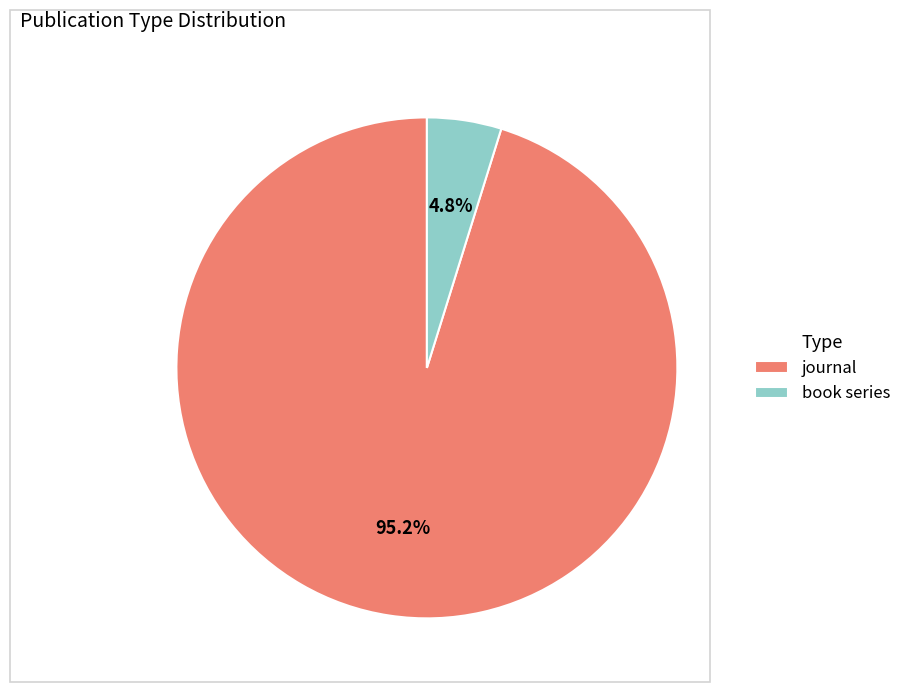

The book series slice represents 5% of the pie. True or false?

True